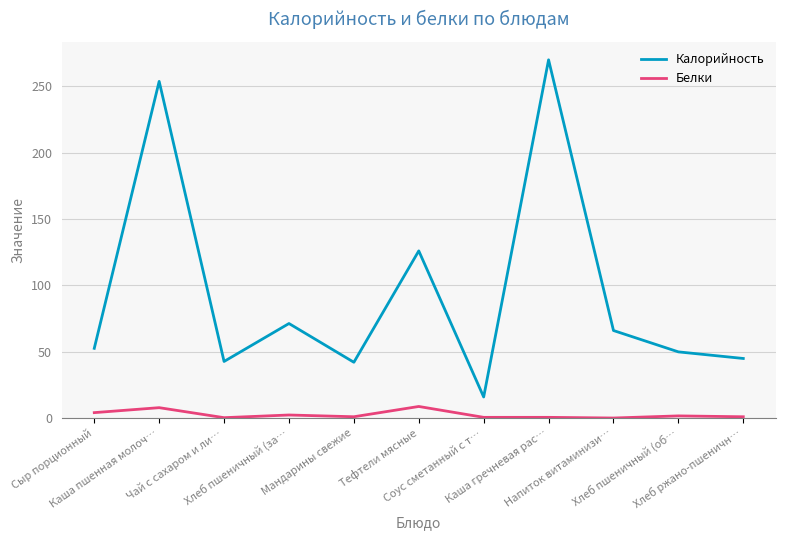

Which series changed the most between Соус сметанный с т… and Каша гречневая рас…?

Калорийность